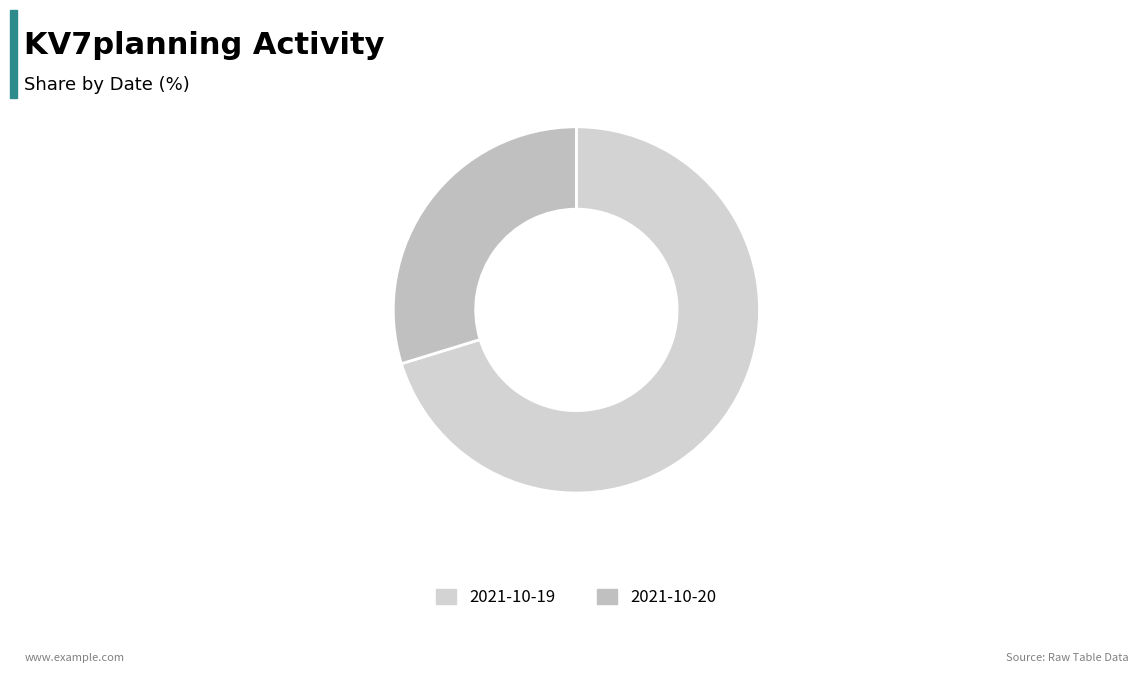

How much of the chart is everything except 2021-10-19?

29.7%